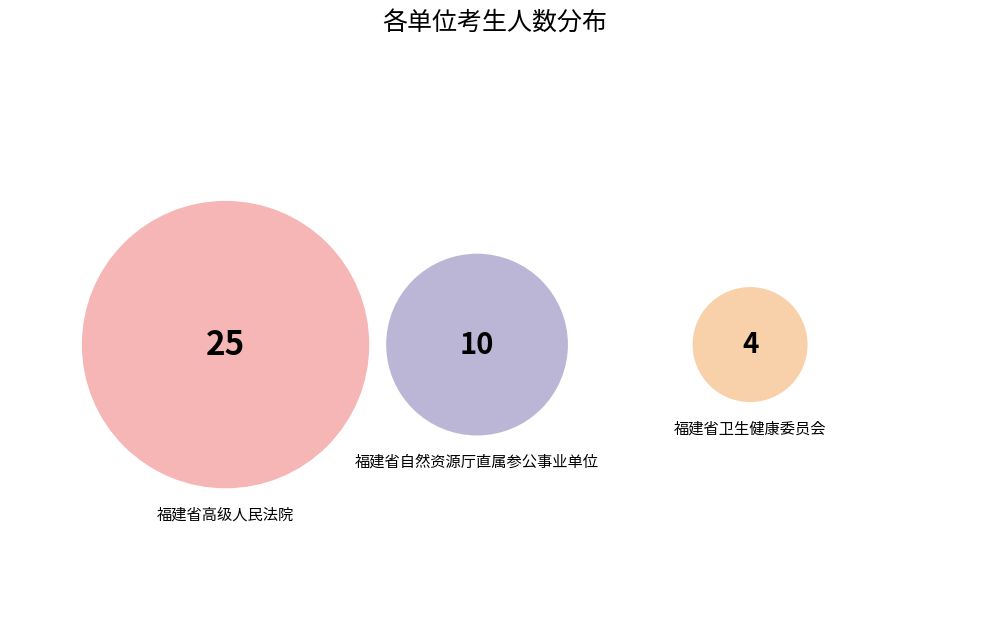

Which slice is the smallest?

福建省卫生健康委员会